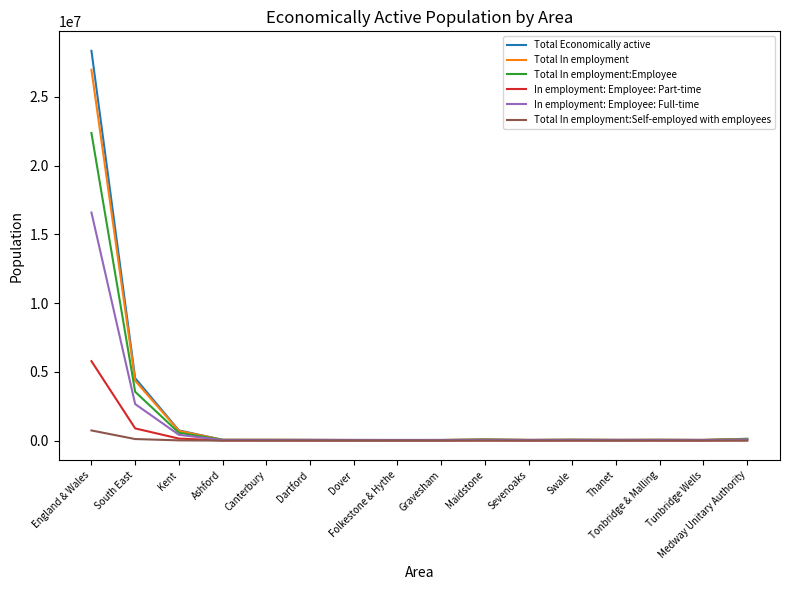

What is the maximum value for In employment: Employee: Part-time?

5778651